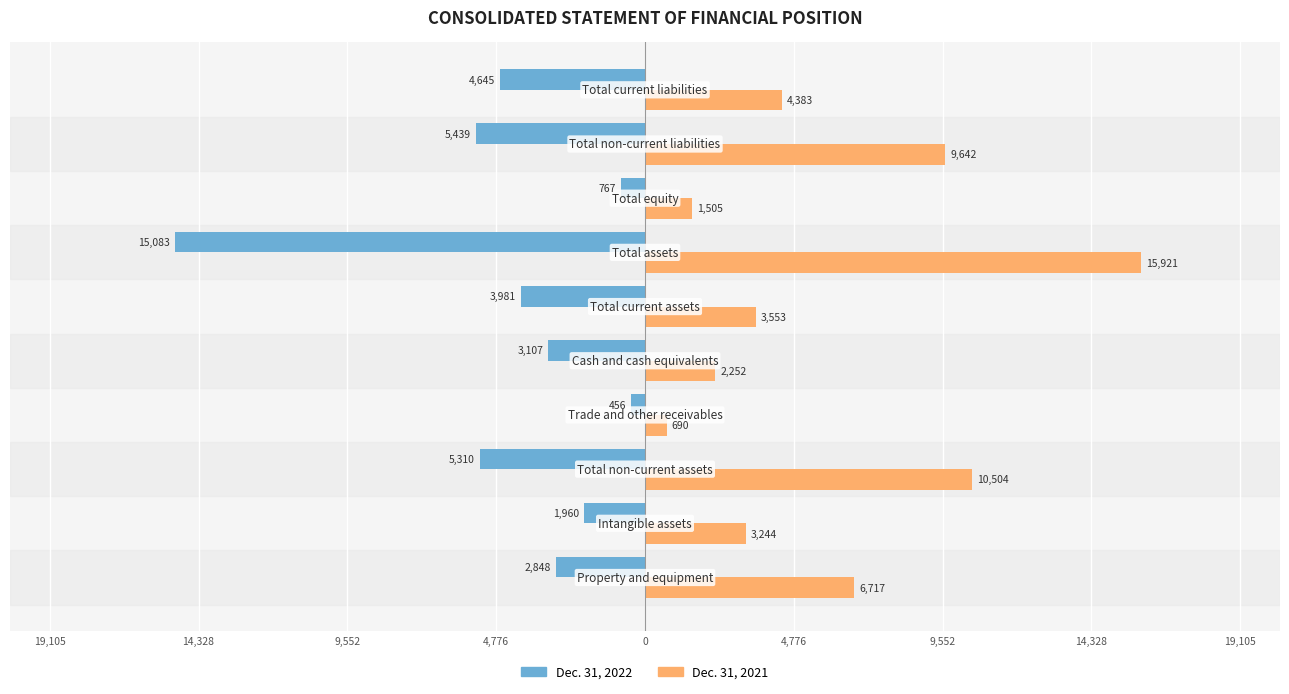

What are all the series names shown in the legend?

Dec. 31, 2022, Dec. 31, 2021